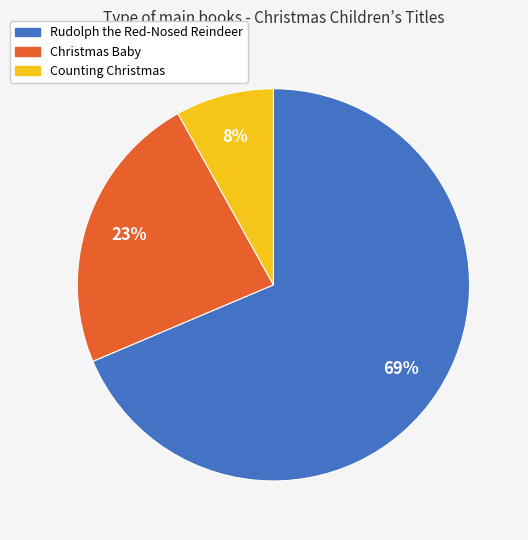

To the nearest percent, what is the average slice percentage?

33%